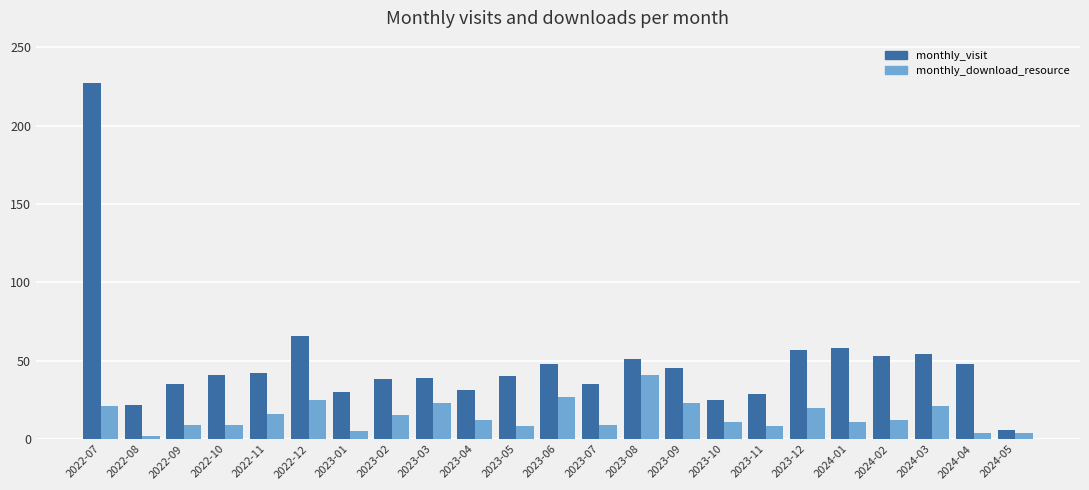

What are all the series names shown in the legend?

monthly_visit, monthly_download_resource